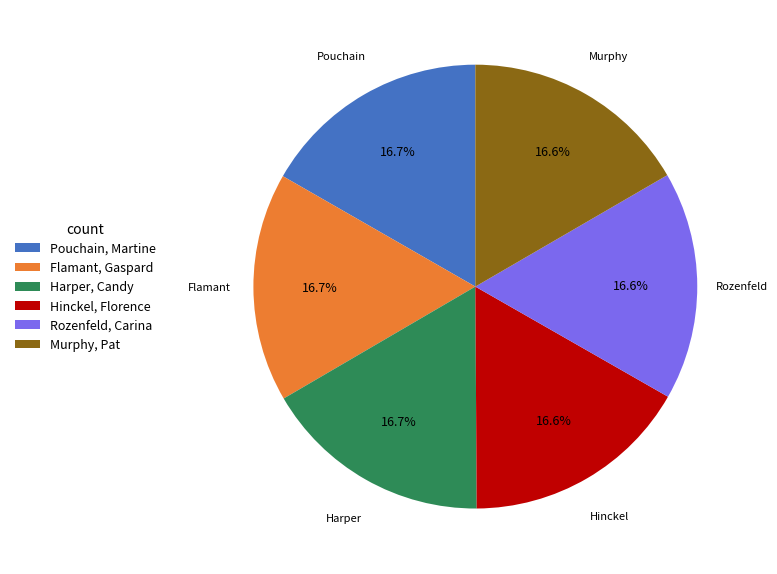

Combined, do Flamant, Gaspard and Murphy, Pat account for over 50%?

No